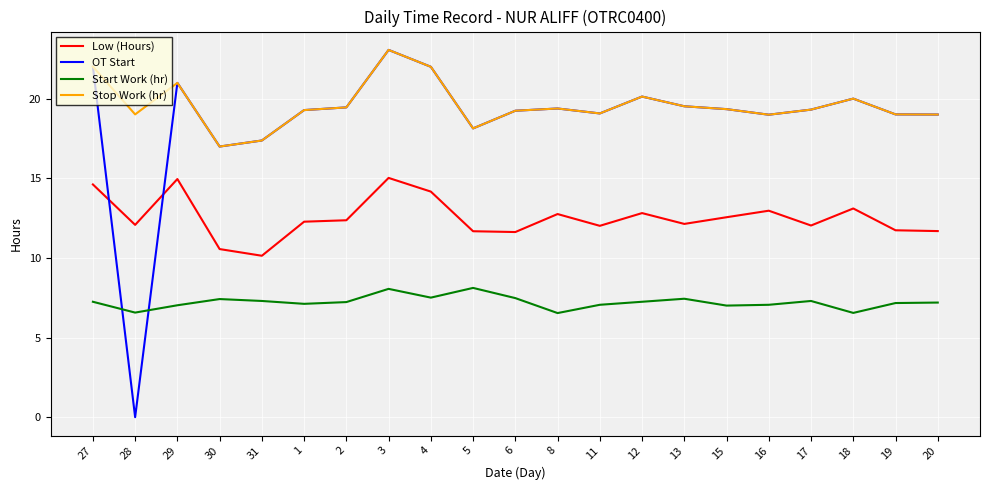

True or false: Start Work (hr) and Stop Work (hr) cross at least once.

False